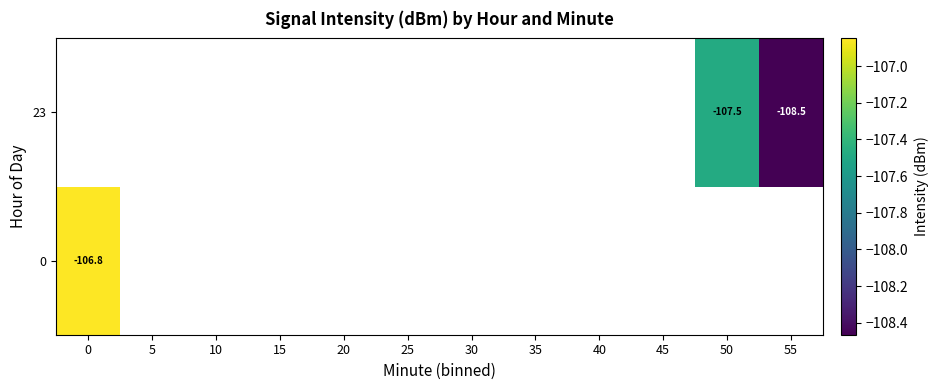

Is the value of 0 at 0 greater than the value of 23 at 55?

Yes